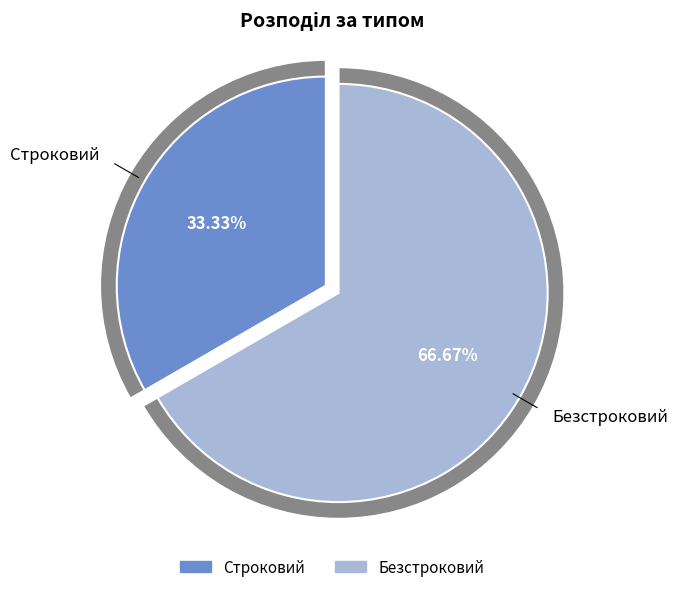

Count the number of slices in the pie.

2